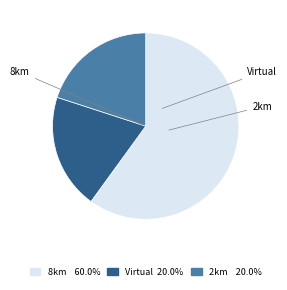

Is there any slice that represents more than half of the pie?

Yes